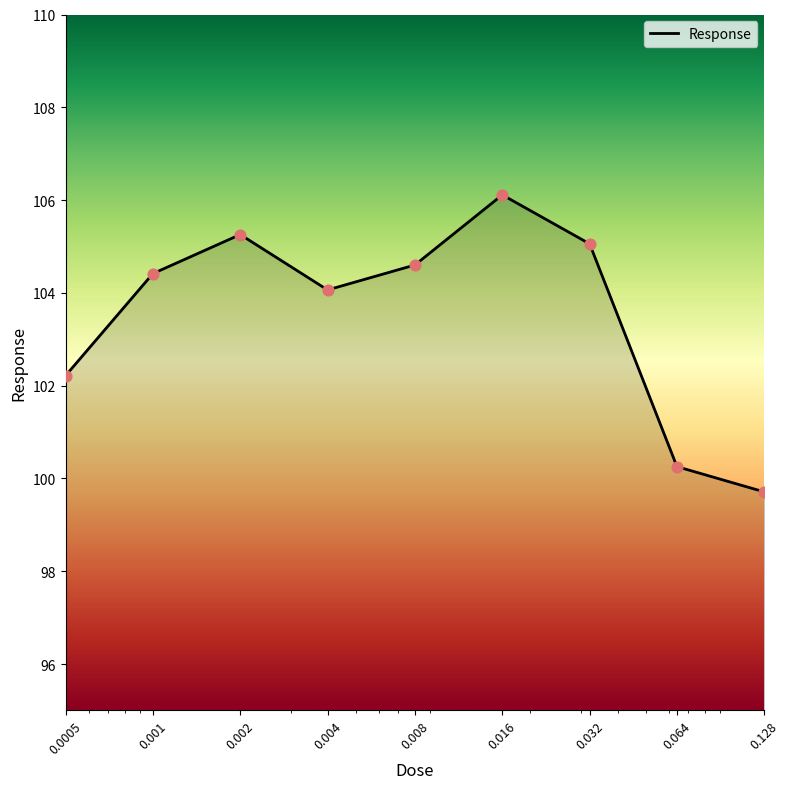

What is the minimum value shown in the chart?

99.7